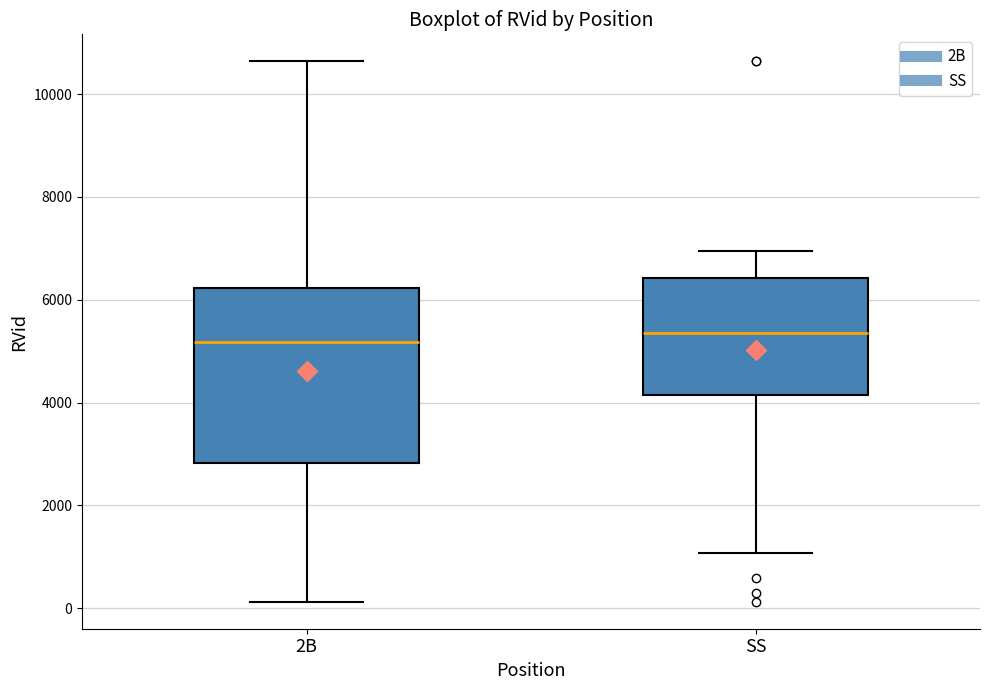

Which box is the tallest, from its lower edge to its upper edge?

2B